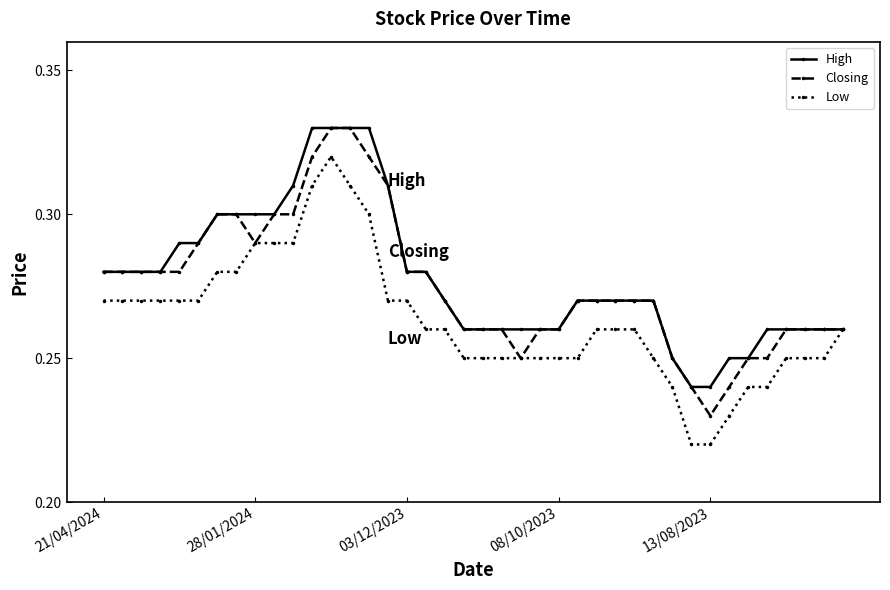

Count the High values in the range 0 to 1.

40